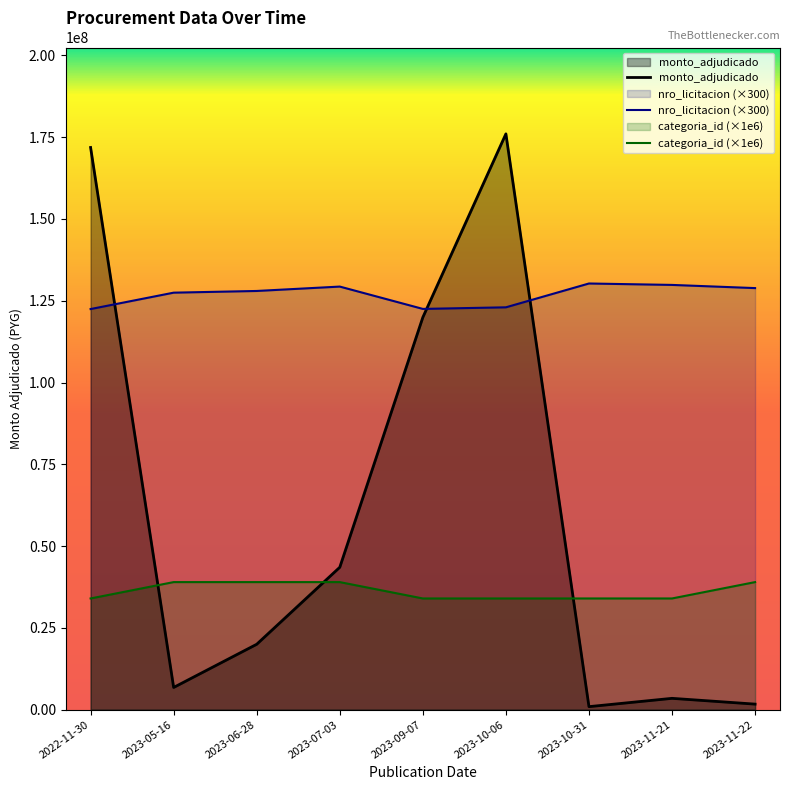

How many data points in monto_adjudicado are above 20000000?

4